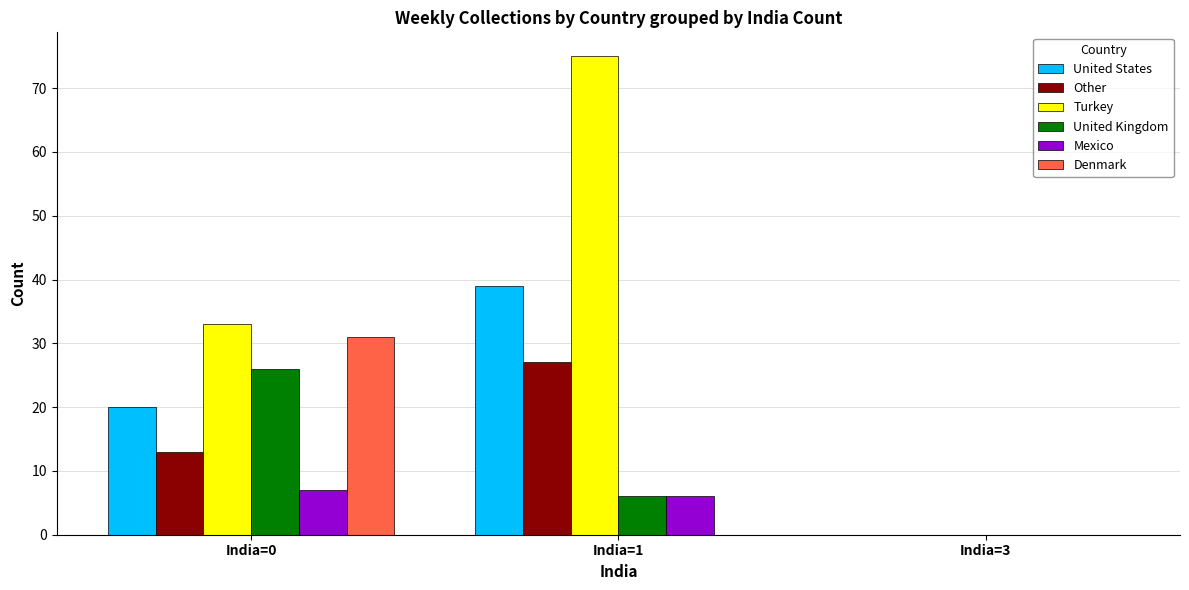

The United States series shows 13 at India=0. True or false?

False